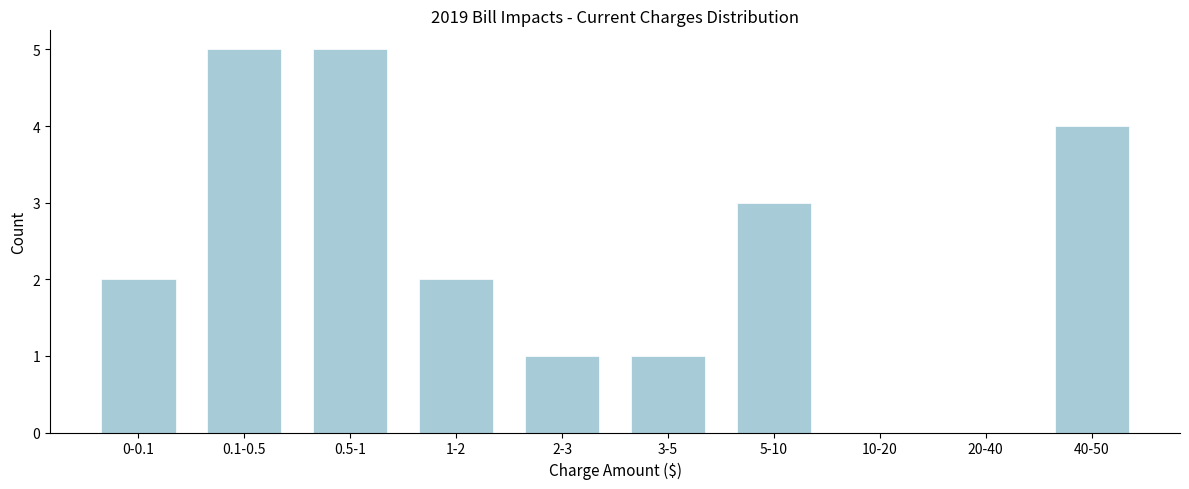

Reading right to left, extract all data points from this chart.

40-50=4	20-40=0	10-20=0	5-10=3	3-5=1	2-3=1	1-2=2	0.5-1=5	0.1-0.5=5	0-0.1=2